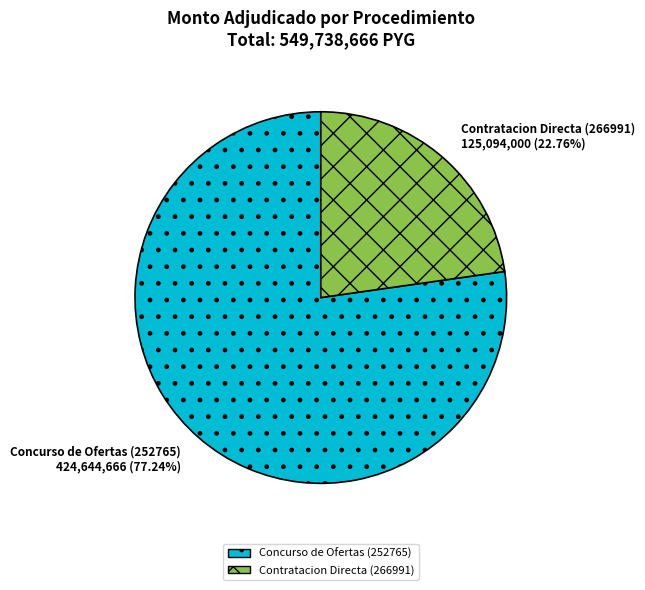

Is the sum of Concurso de Ofertas (252765) and Contratacion Directa (266991) greater than half?

Yes